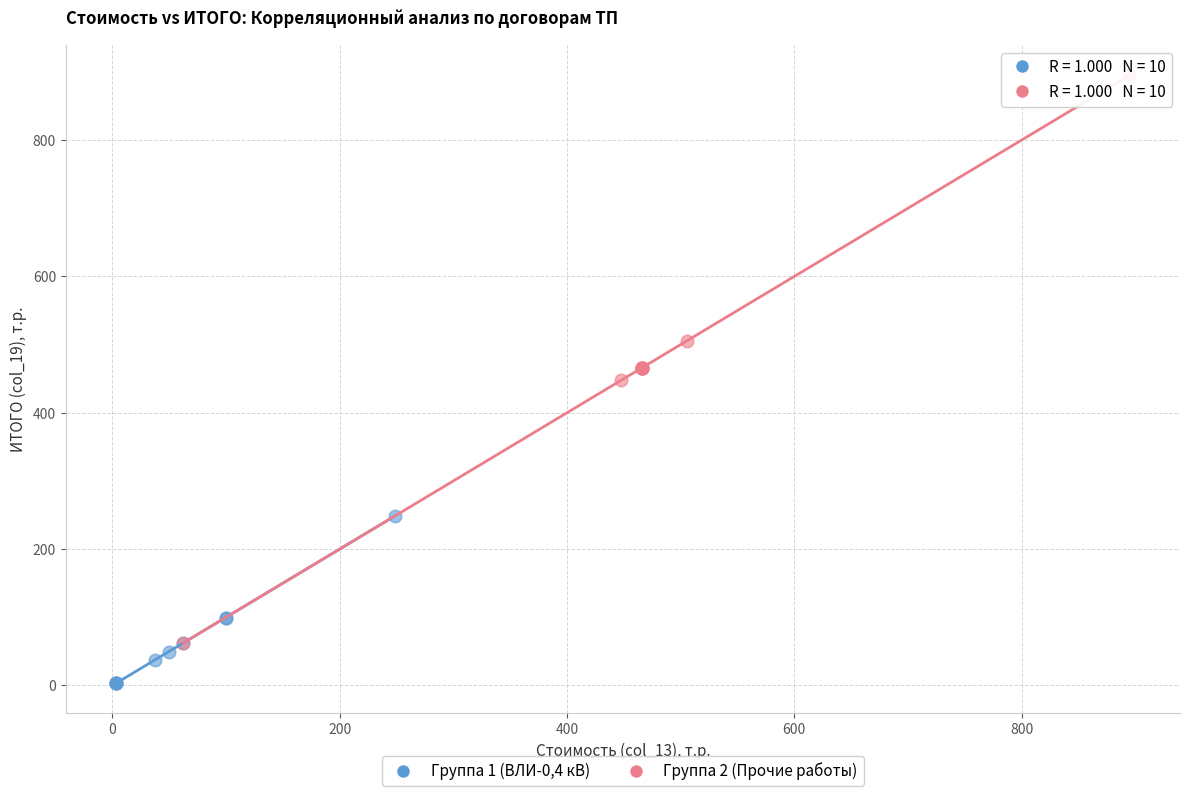

Which series reaches the maximum Y coordinate?

Группа 2 (Прочие работы)